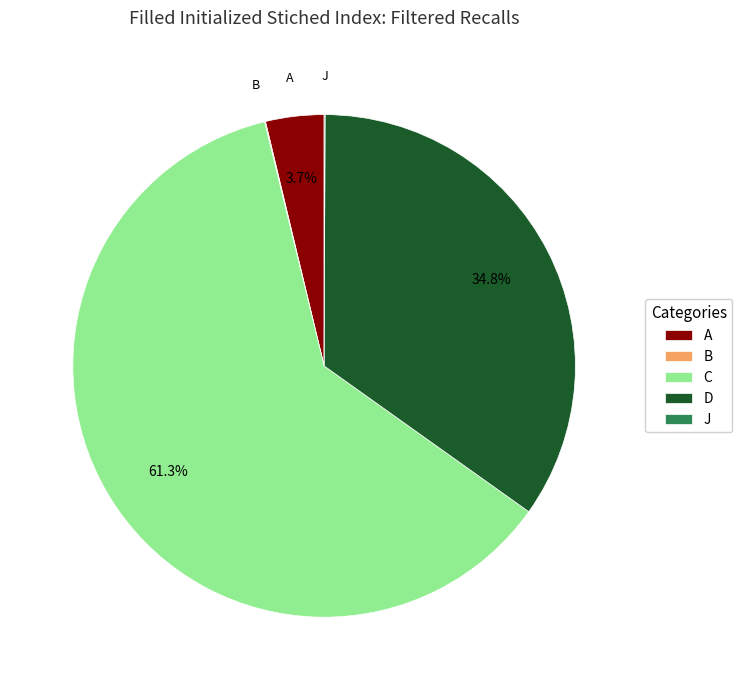

Which has a higher value, D or A?

D